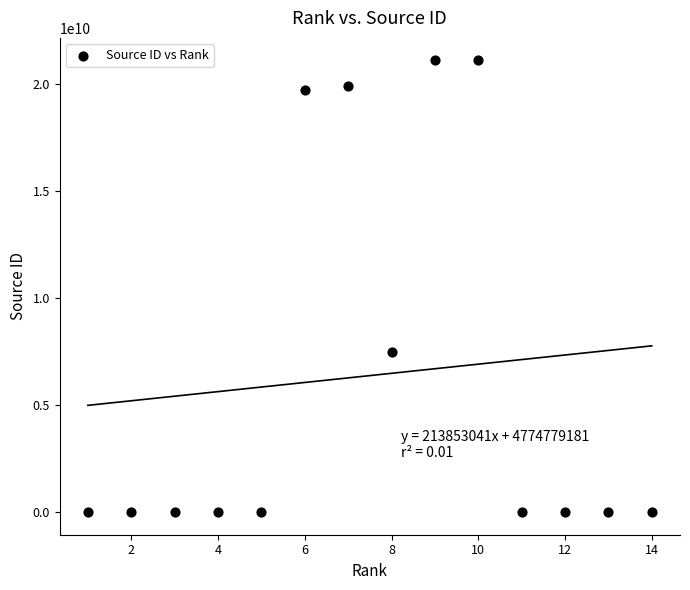

What Y value in the scatter plot is closest to 10550139854?

7500153114